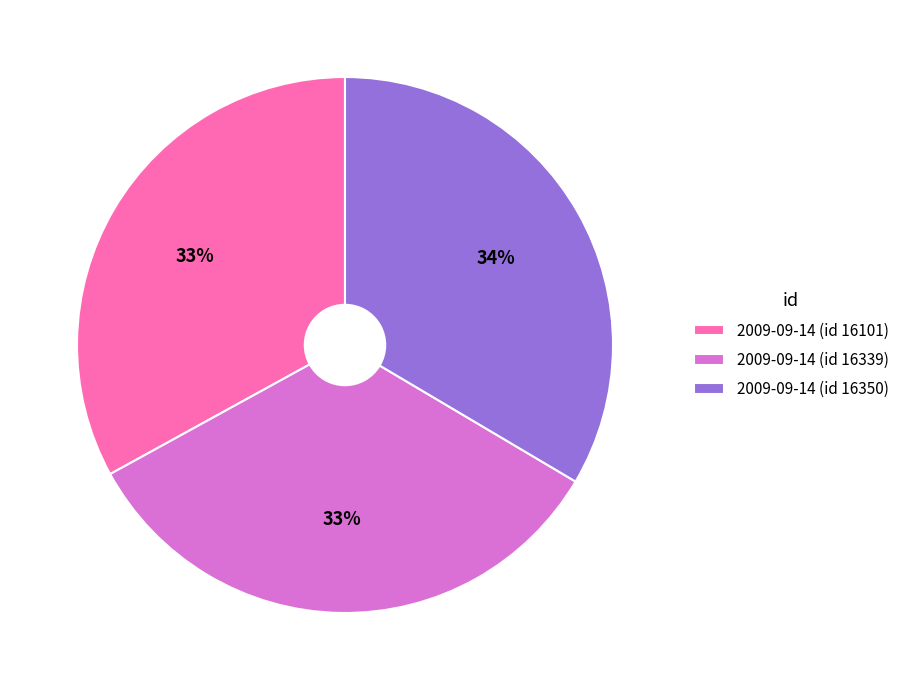

Combined, do 2009-09-14 (id 16339) and 2009-09-14 (id 16350) account for over 50%?

Yes